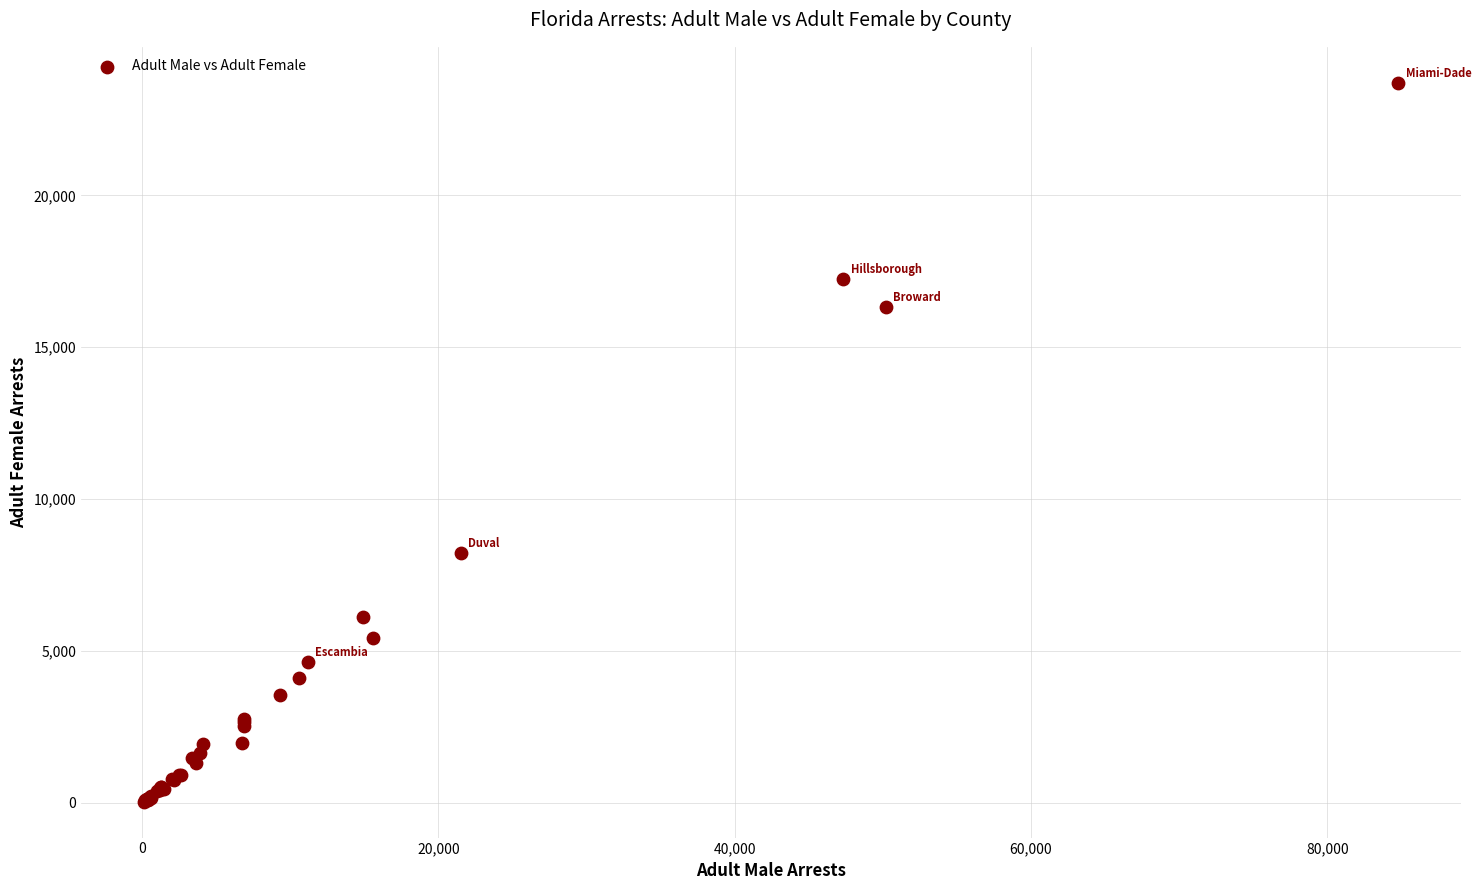

What Y value in the scatter plot is closest to 11872?

8221